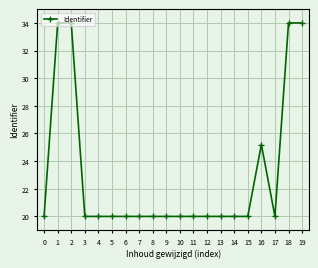

Reading left to right, transcribe all the data shown in this chart.

20.0	34.0	34.0	20.0	20.0	20.0	20.0	20.0	20.0	20.0	20.0	20.0	20.0	20.0	20.0	20.0	25.2	20.0	34.0	34.0